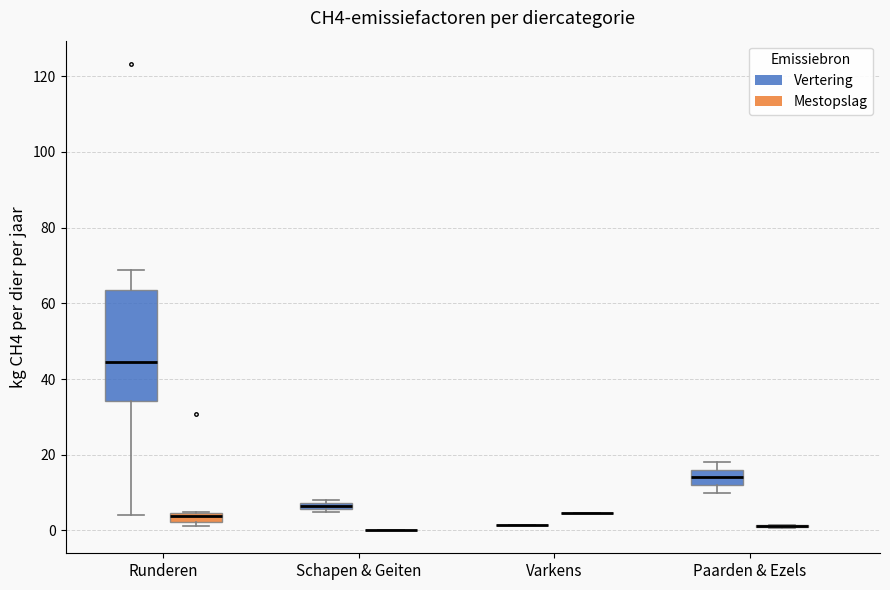

Comparing the boxes themselves (not the whiskers), which one is the tallest?

Runderen (Vertering)